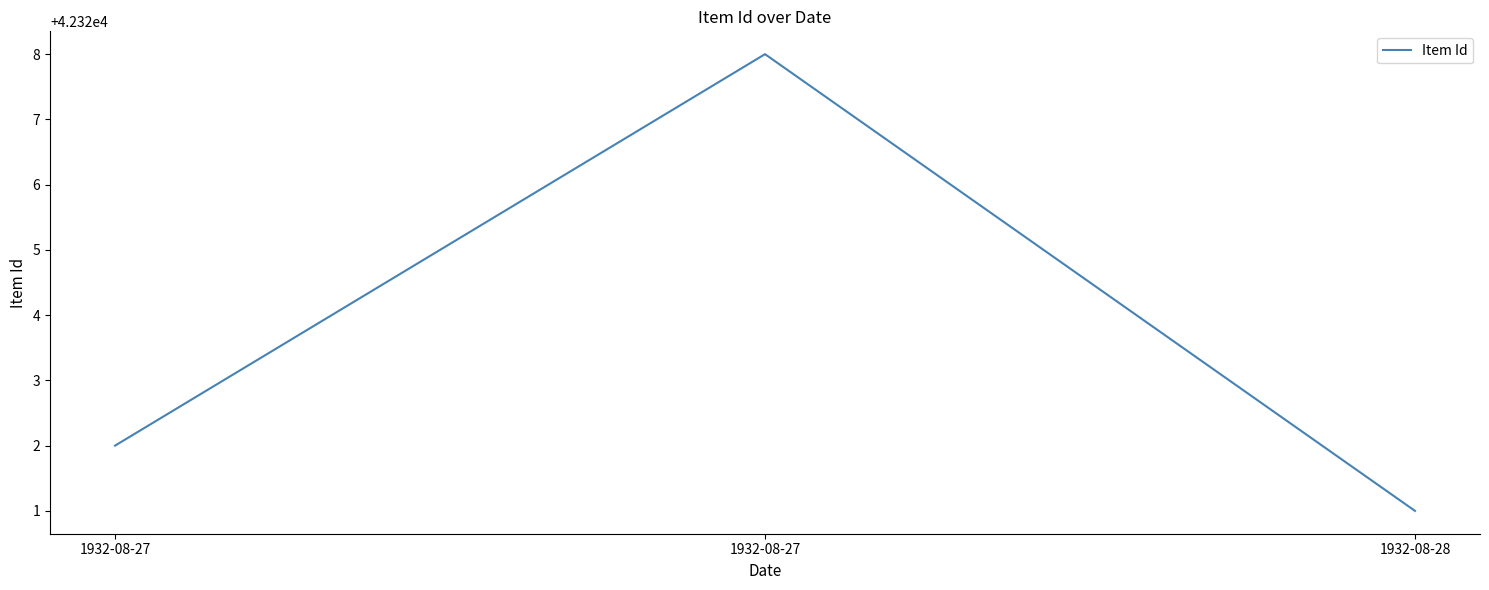

Reading right to left, what are all the values shown in this chart?

42321	42328	42322